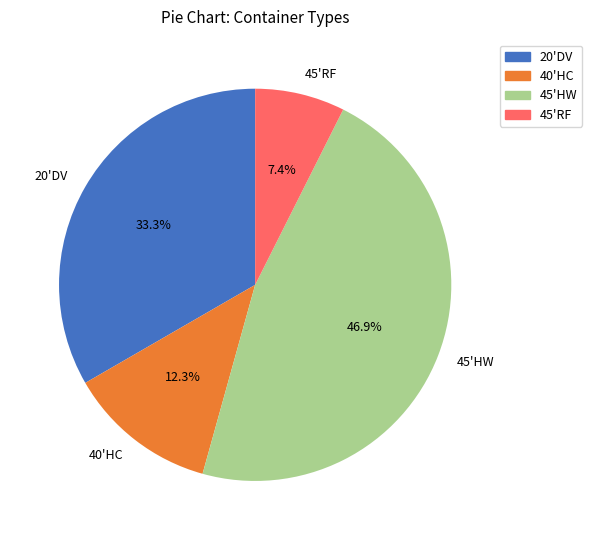

To the nearest percent, what is the difference between the largest and smallest slice percentages?

40%